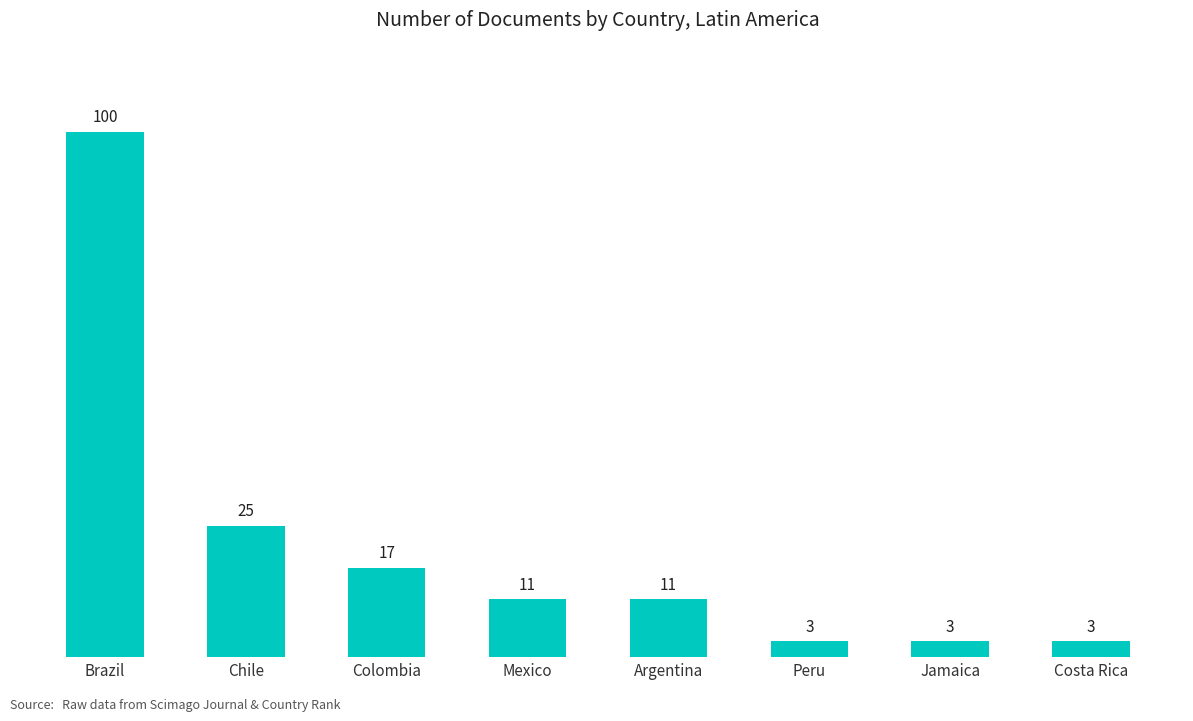

What is the value of the 8th bar from the left?

3